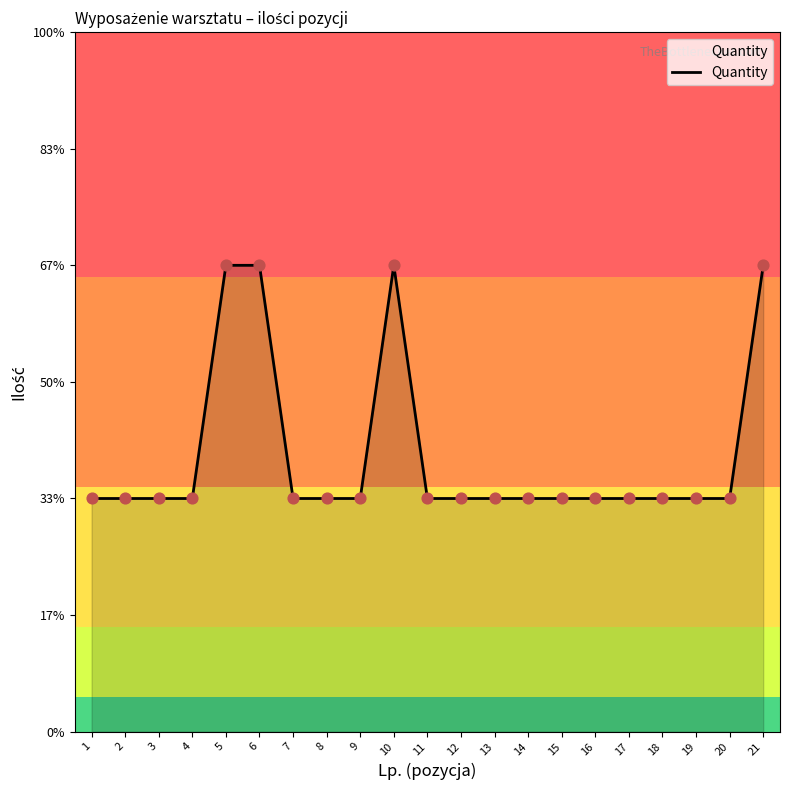

Does the chart have visible grid lines?

No